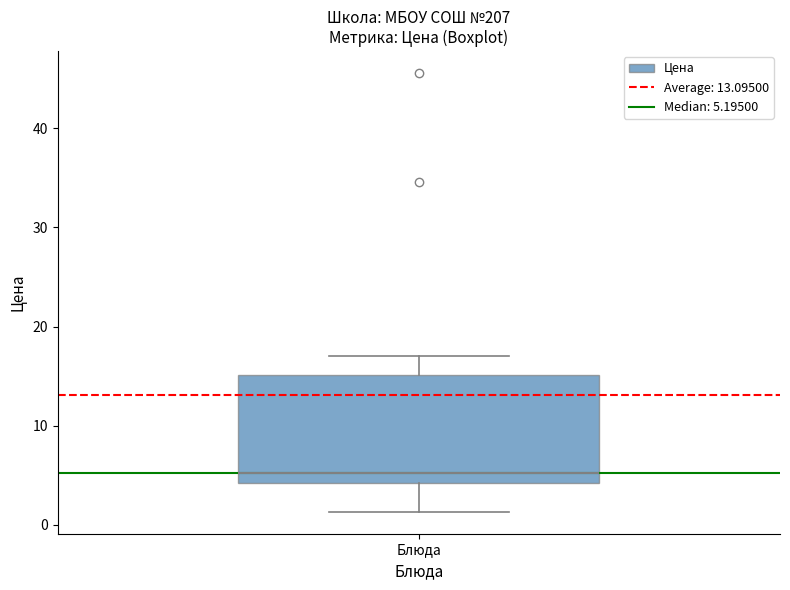

Transcribe this box plot: give where the median line is, the range the box spans, and where the two whiskers end, as read against the y-axis. The values are not printed on the chart, so give them approximately, as read against the axis.

median 5, box 4 to 15, whiskers 1 to 17